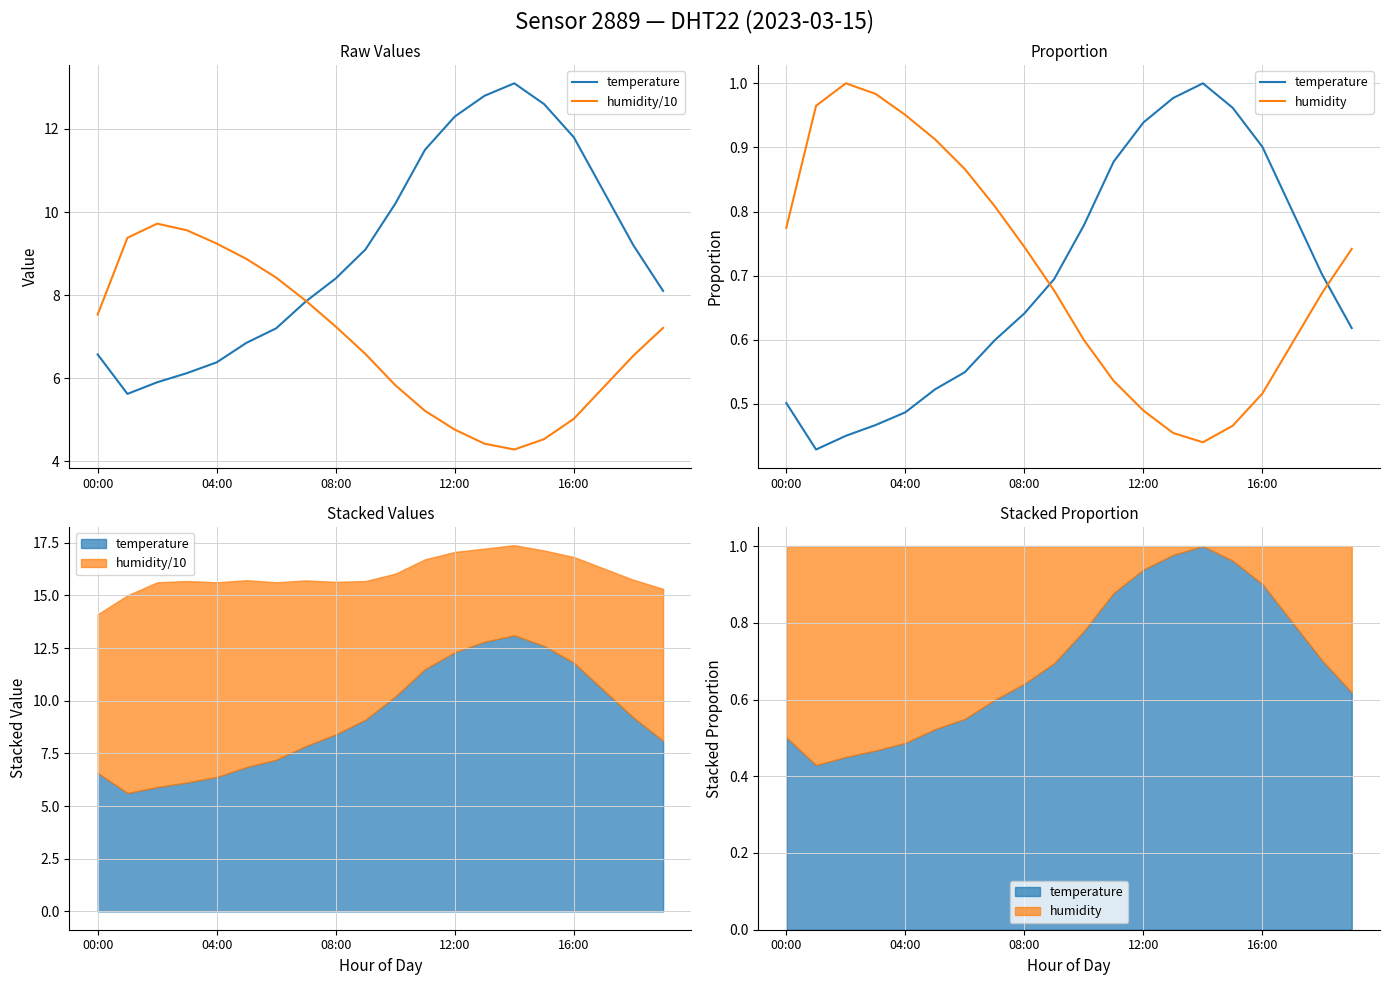

What position from the left is 08:00?

3